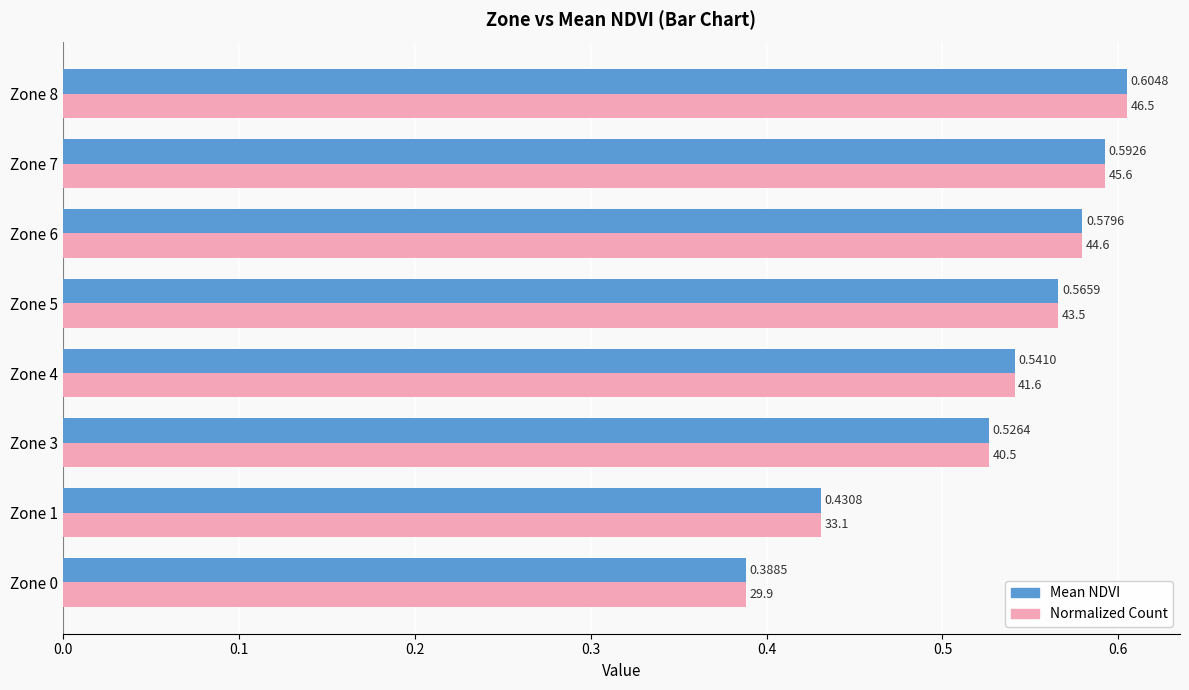

What is the sum of the Normalized Count values at Zone 5 and Zone 0?

1.0